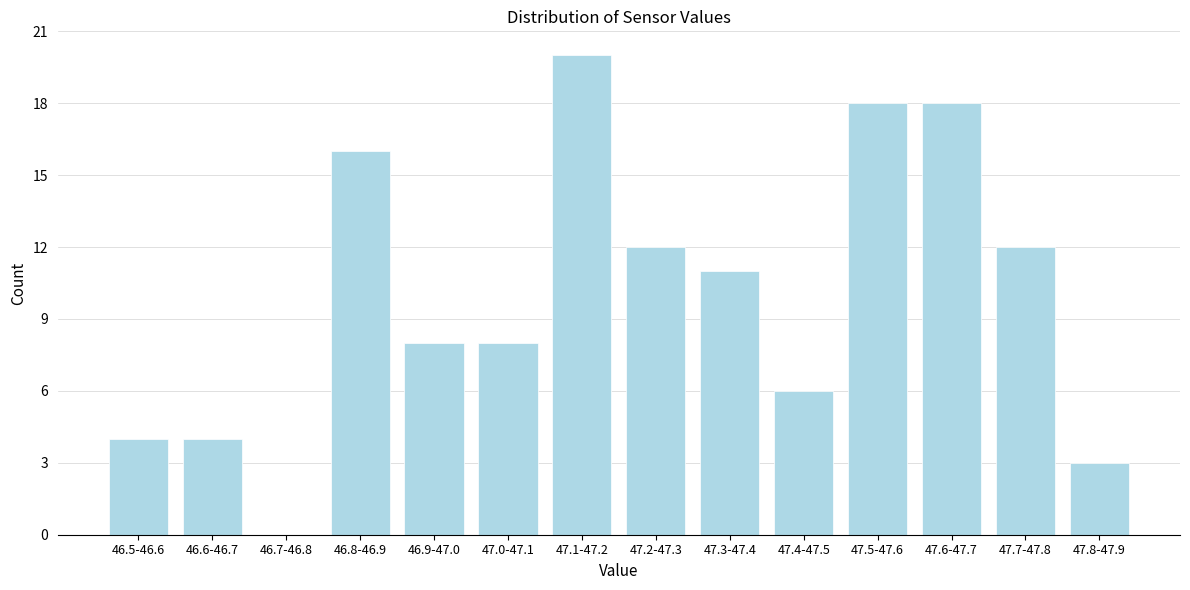

Reading right to left, what are all the values shown in this chart?

47.8-47.9=3	47.7-47.8=12	47.6-47.7=18	47.5-47.6=18	47.4-47.5=6	47.3-47.4=11	47.2-47.3=12	47.1-47.2=20	47.0-47.1=8	46.9-47.0=8	46.8-46.9=16	46.7-46.8=0	46.6-46.7=4	46.5-46.6=4